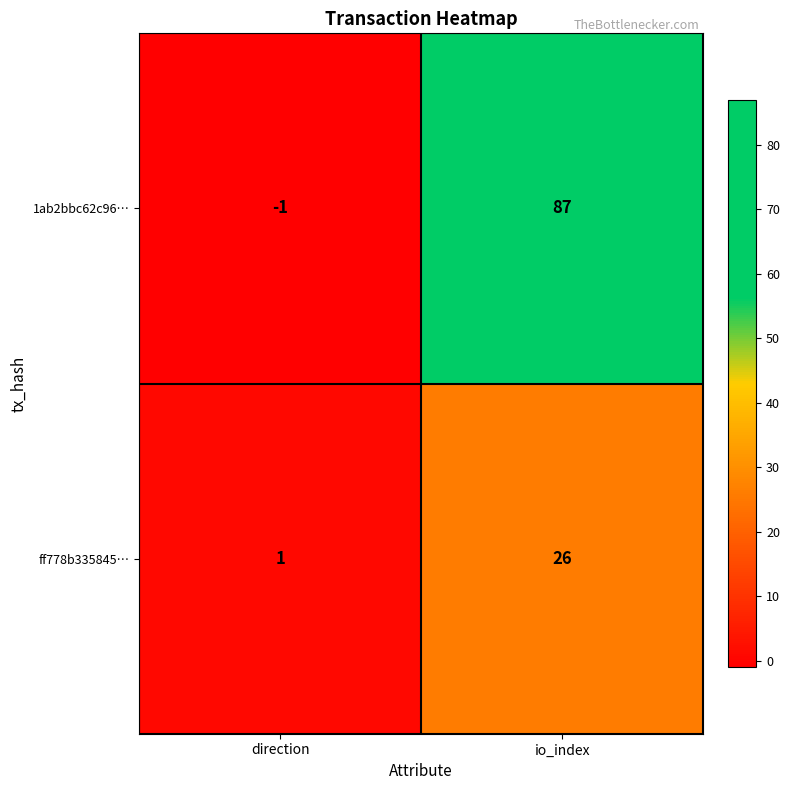

Rank the series by their average value, from highest to lowest.

1ab2bbc62c96…, ff778b335845…